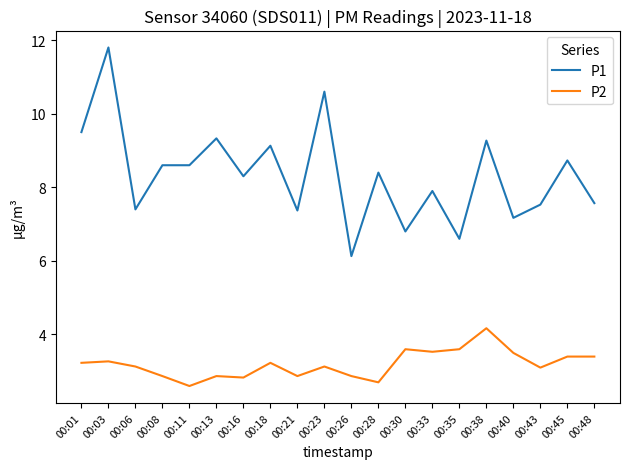

What is the total value across all series at 00:16?

11.1